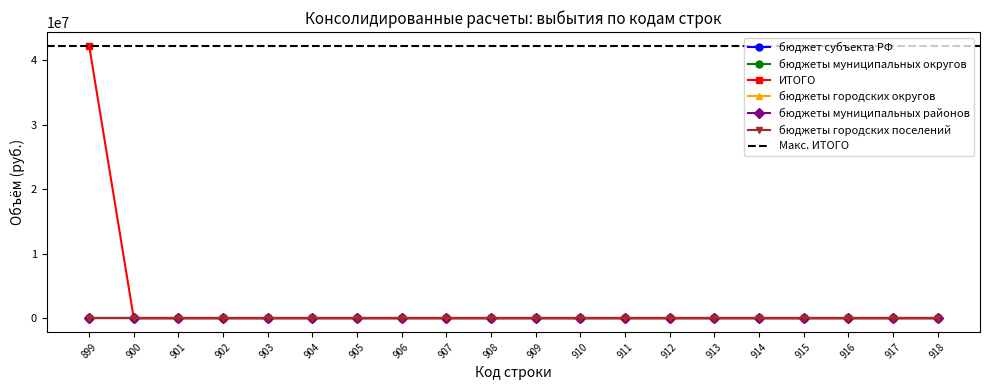

Which category has the highest value in the бюджеты муниципальных округов series?

899